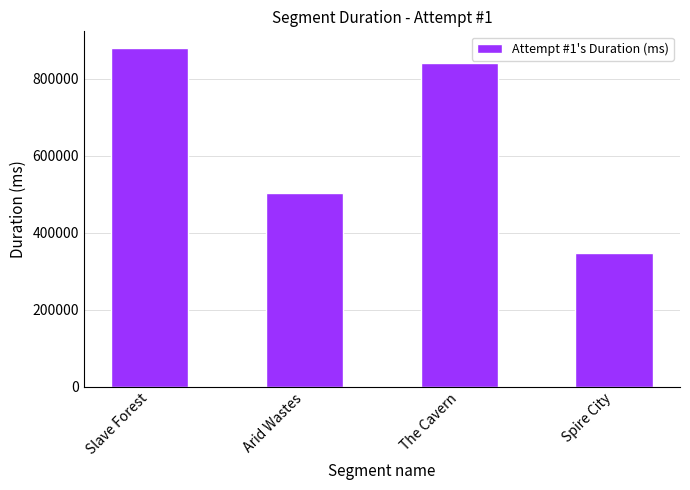

True or false: the data shows 590089 at Slave Forest.

False